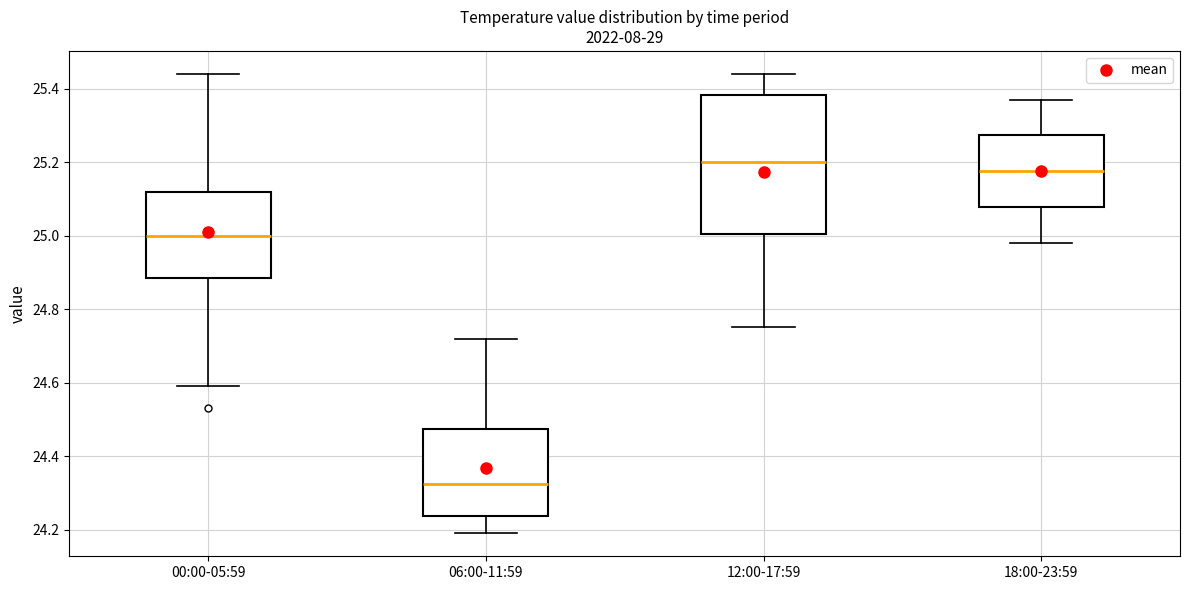

Reading left to right, read every box against the y-axis: the position of its median line, the range the box covers, and the ends of its whiskers. The values are not printed on the chart, so give them approximately, as read against the axis.

00:00-05:59: median 25.00, box 24.88 to 25.12, whiskers 24.60 to 25.44
06:00-11:59: median 24.32, box 24.24 to 24.48, whiskers 24.20 to 24.72
12:00-17:59: median 25.20, box 25.00 to 25.38, whiskers 24.76 to 25.44
18:00-23:59: median 25.18, box 25.08 to 25.28, whiskers 24.98 to 25.38